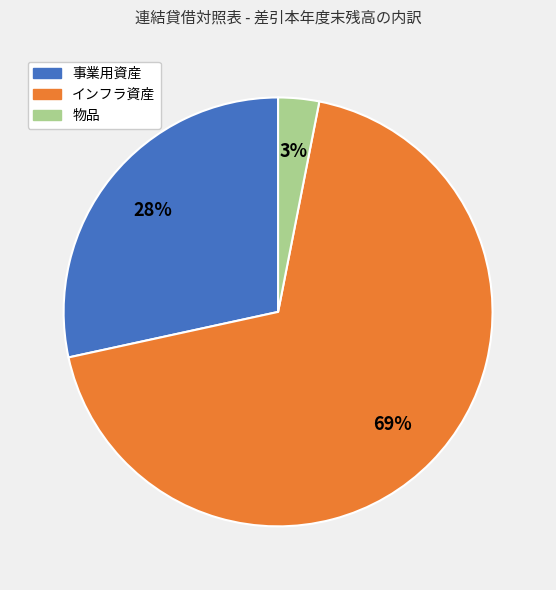

True or false: 物品 accounts for 3% of the total.

True